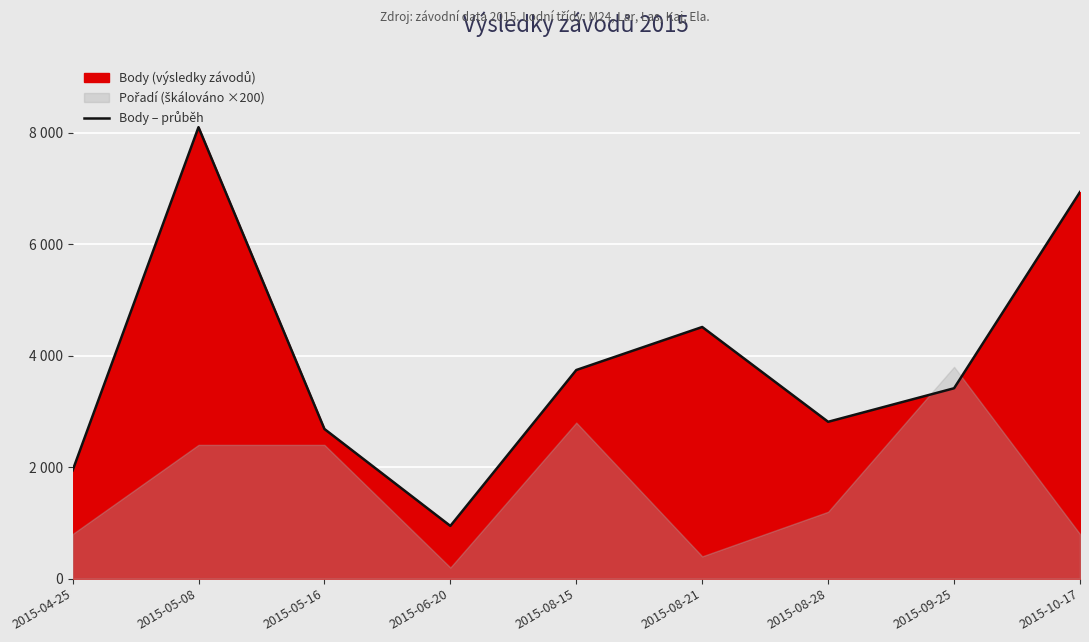

Reading right to left, what are all the values shown in this chart?

2015-10-17=6937	2015-09-25=3416	2015-08-28=2814	2015-08-21=4515	2015-08-15=3743	2015-06-20=946	2015-05-16=2685	2015-05-08=8100	2015-04-25=1940